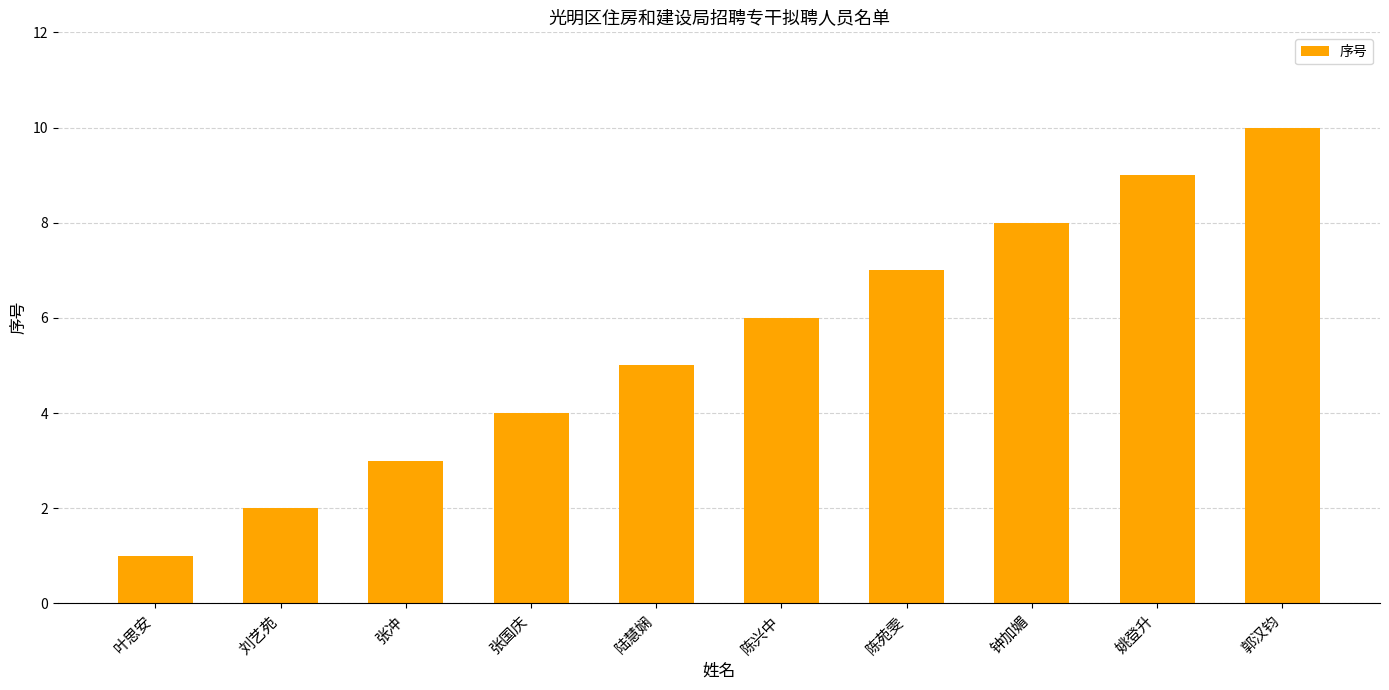

What position from the right is 钟加媚?

3